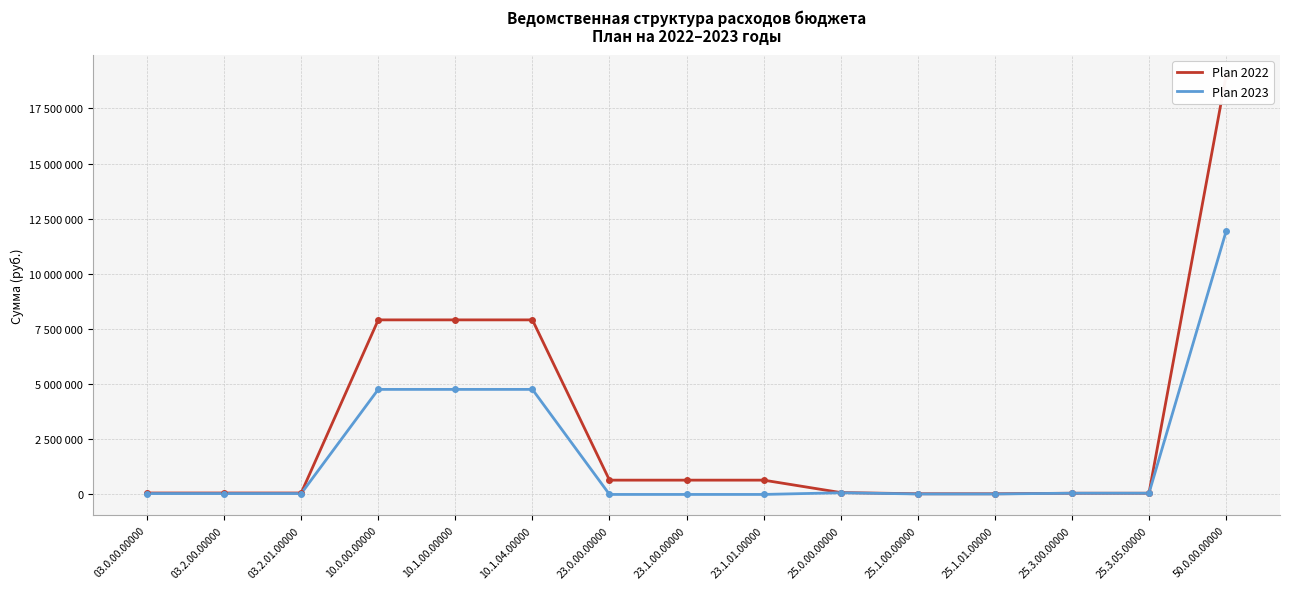

What is the value of the Plan 2023 point at the 10th from the left?

76010